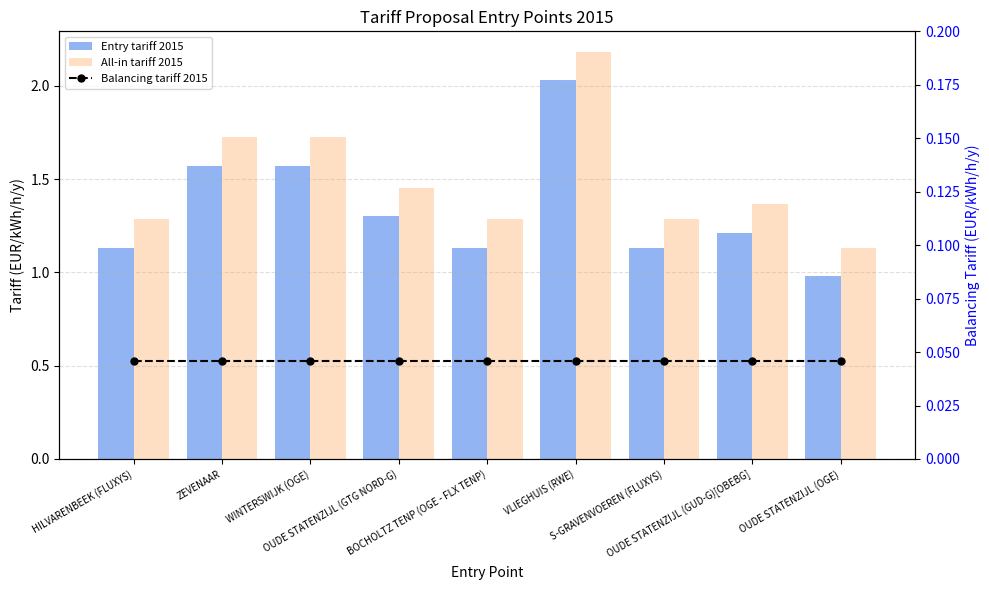

What is the total value across all series at BOCHOLTZ TENP (OGE - FLX TENP)?

2.5